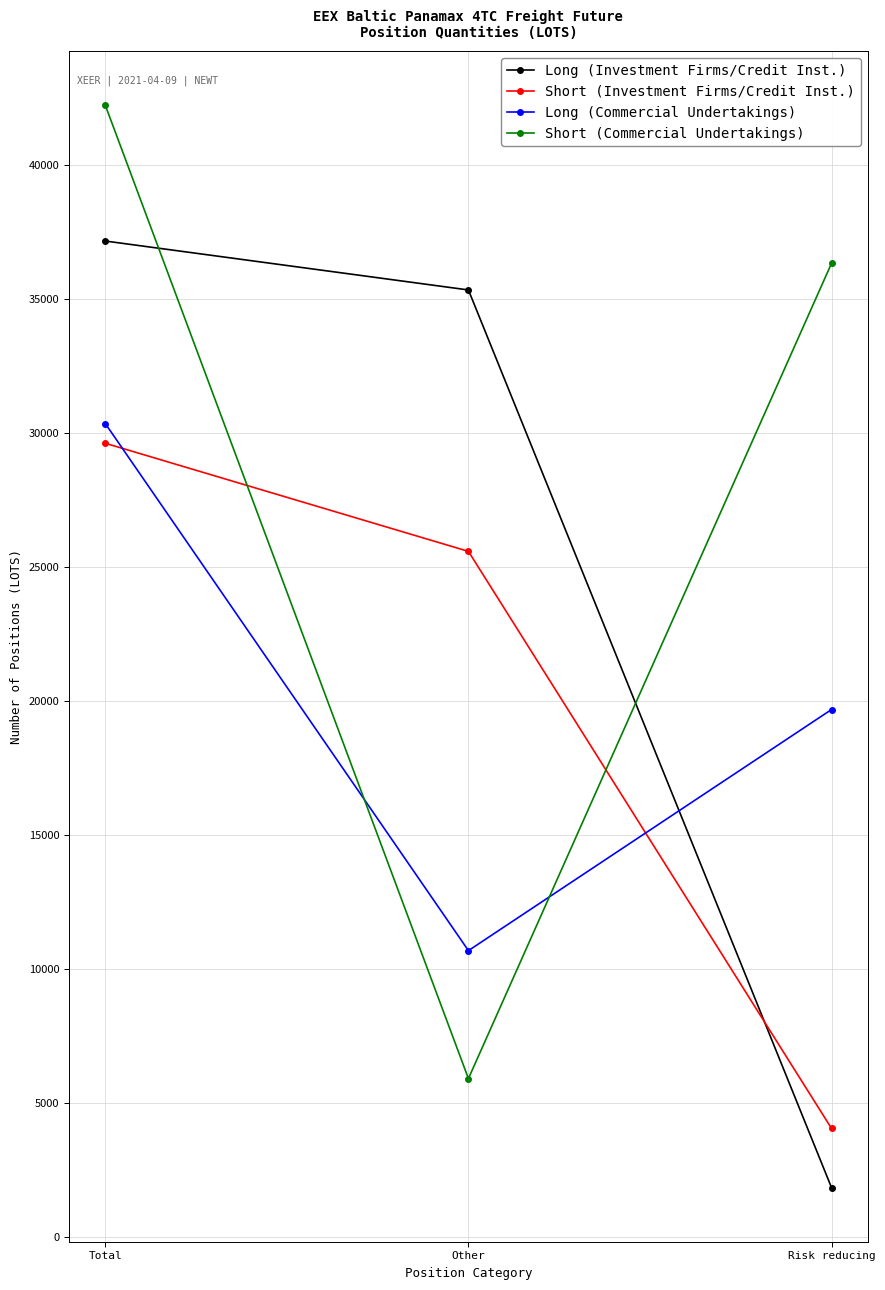

List the labels in order of Long (Commercial Undertakings) value, largest first.

Total, Risk reducing, Other